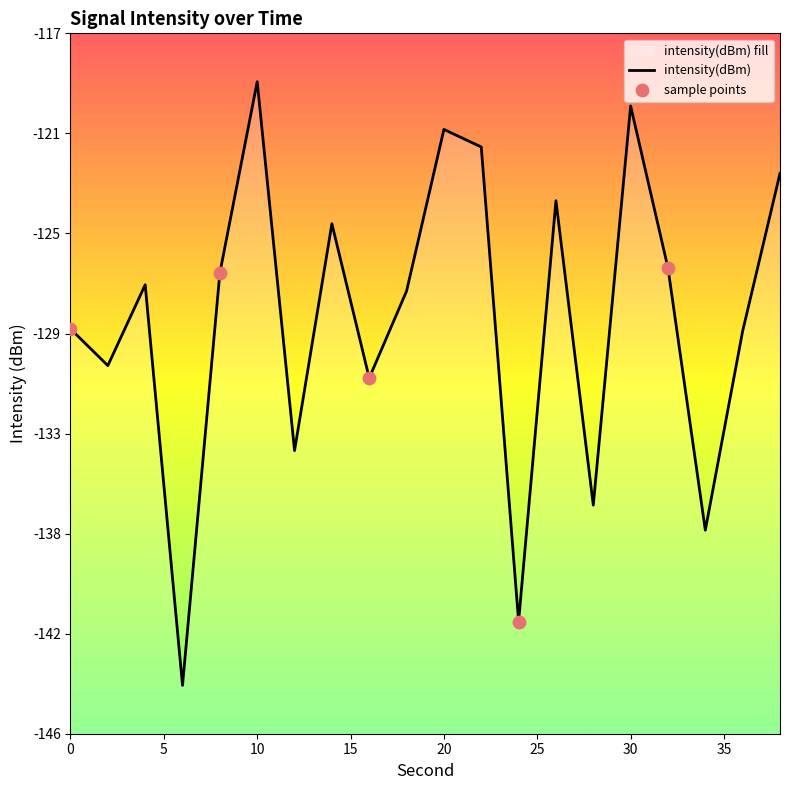

Which has a higher value, 0 or 10?

10